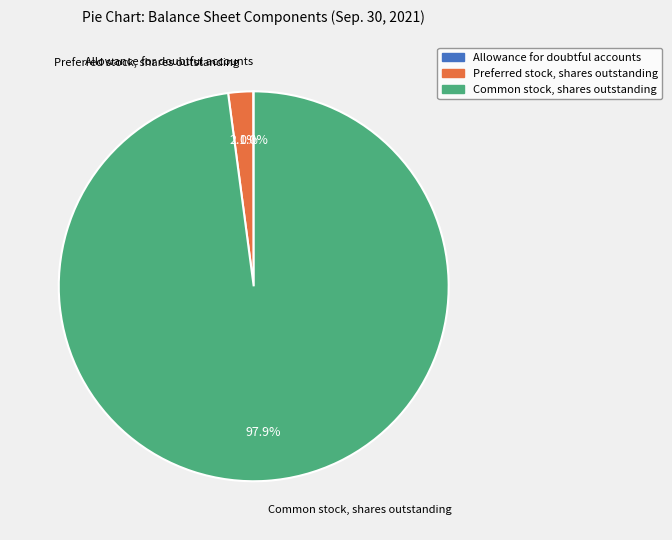

What is the largest slice in the pie chart?

Common stock, shares outstanding